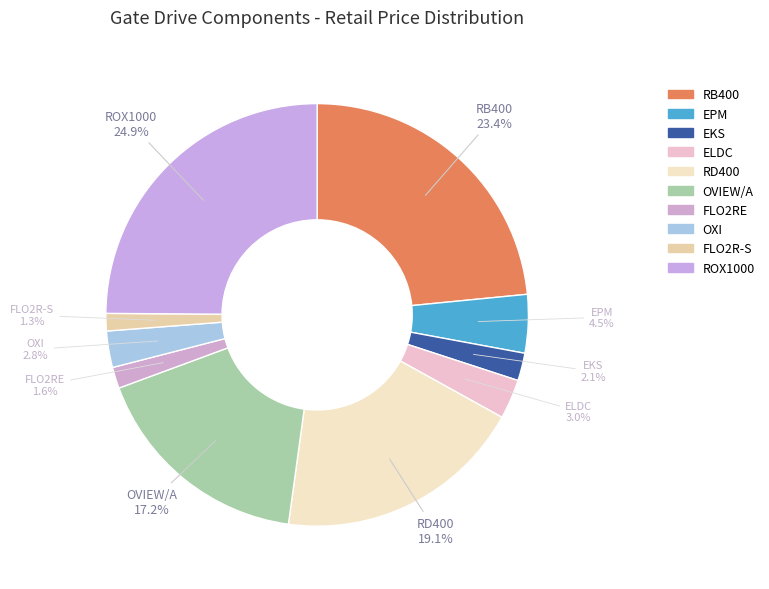

To the nearest percent, what is the difference between the ELDC and ROX1000 slice percentages?

22%